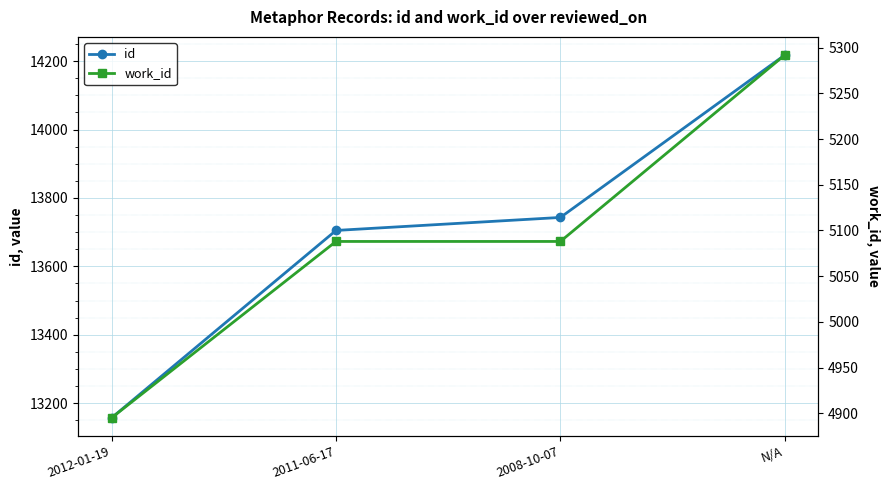

List the labels in order of id value, smallest first.

2012-01-19, 2011-06-17, 2008-10-07, N/A